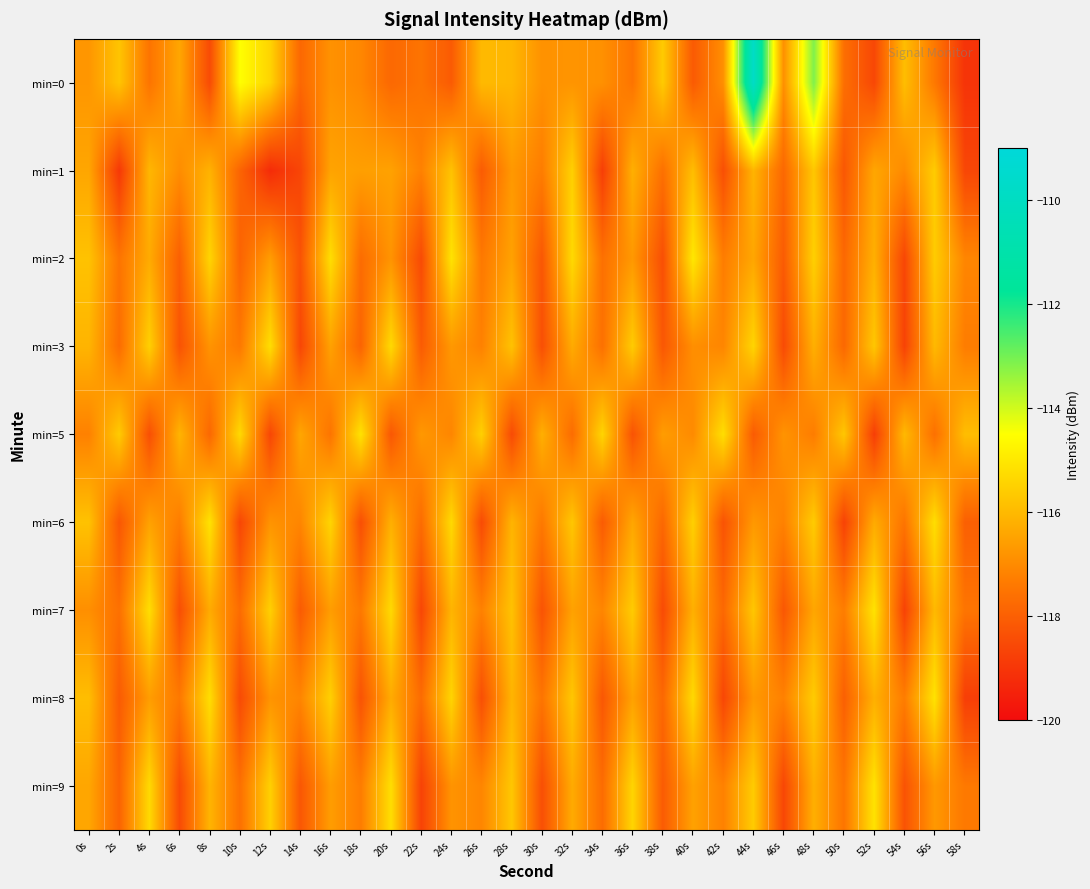

Reading left to right, list all the values displayed in this chart.

min=0: 0s=-116.7	2s=-115.8	4s=-117.5	6s=-116.4	8s=-118.5	10s=-114.5	12s=-115.4	14s=-117.8	16s=-116.8	18s=-117.1	20s=-117.8	22s=-117.5	24s=-118.1	26s=-116.0	28s=-116.0	30s=-116.8	32s=-116.8	34s=-116.9	36s=-117.5	38s=-115.6	40s=-118.1	42s=-116.9	44s=-109.8	46s=-116.9	48s=-113.1	50s=-117.6	52s=-118.6	54s=-115.9	56s=-117.4	58s=-119.1
min=1: 0s=-116.4	2s=-118.9	4s=-116.1	6s=-116.9	8s=-116.1	10s=-117.9	12s=-119.2	14s=-118.6	16s=-116.5	18s=-116.6	20s=-116.5	22s=-117.2	24s=-115.8	26s=-118.1	28s=-116.7	30s=-117.3	32s=-115.5	34s=-118.8	36s=-116.2	38s=-117.6	40s=-115.9	42s=-118.4	44s=-116.1	46s=-117.8	48s=-115.7	50s=-118.2	52s=-116.4	54s=-117.0	56s=-115.6	58s=-118.6
min=2: 0s=-115.8	2s=-117.5	4s=-116.3	6s=-118.0	8s=-115.4	10s=-117.9	12s=-116.6	14s=-118.3	16s=-115.2	18s=-117.7	20s=-116.8	22s=-118.5	24s=-115.1	26s=-117.4	28s=-116.5	30s=-118.2	32s=-115.3	34s=-117.6	36s=-116.7	38s=-118.4	40s=-115.0	42s=-117.3	44s=-116.4	46s=-118.1	48s=-115.5	50s=-117.8	52s=-116.2	54s=-118.6	56s=-115.6	58s=-117.1
min=3: 0s=-116.1	2s=-117.7	4s=-115.5	6s=-118.3	8s=-116.8	10s=-117.4	12s=-115.2	14s=-118.6	16s=-116.5	18s=-117.9	20s=-115.3	22s=-118.1	24s=-116.7	26s=-117.2	28s=-115.8	30s=-118.4	32s=-116.3	34s=-117.6	36s=-115.6	38s=-118.2	40s=-116.9	42s=-117.1	44s=-115.4	46s=-118.5	48s=-116.2	50s=-117.8	52s=-115.7	54s=-118.7	56s=-116.0	58s=-117.3
min=5: 0s=-117.2	2s=-115.6	4s=-118.4	6s=-116.1	8s=-117.8	10s=-115.3	12s=-118.6	14s=-116.4	16s=-117.5	18s=-115.1	20s=-118.2	22s=-116.7	24s=-117.1	26s=-115.5	28s=-118.5	30s=-116.2	32s=-117.7	34s=-115.4	36s=-118.3	38s=-116.6	40s=-117.0	42s=-115.2	44s=-118.1	46s=-116.8	48s=-117.3	50s=-115.7	52s=-118.8	54s=-116.0	56s=-117.6	58s=-115.9
min=6: 0s=-115.8	2s=-118.2	4s=-116.5	6s=-117.3	8s=-115.1	10s=-118.6	12s=-116.8	14s=-117.1	16s=-115.4	18s=-118.4	20s=-116.2	22s=-117.7	24s=-115.3	26s=-118.5	28s=-116.1	30s=-117.4	32s=-115.7	34s=-118.1	36s=-116.4	38s=-117.8	40s=-115.5	42s=-118.3	44s=-116.7	46s=-117.2	48s=-115.6	50s=-118.7	52s=-116.3	54s=-117.5	56s=-115.2	58s=-118.0
min=7: 0s=-116.9	2s=-117.6	4s=-115.2	6s=-118.4	8s=-116.3	10s=-117.7	12s=-115.5	14s=-118.1	16s=-116.6	18s=-117.4	20s=-115.3	22s=-118.6	24s=-116.1	26s=-117.2	28s=-115.8	30s=-118.3	32s=-116.5	34s=-117.1	36s=-115.6	38s=-118.5	40s=-116.2	42s=-117.8	44s=-115.7	46s=-118.2	48s=-116.4	50s=-117.3	52s=-115.1	54s=-118.7	56s=-116.0	58s=-117.5
min=8: 0s=-115.9	2s=-118.1	4s=-116.6	6s=-117.4	8s=-115.2	10s=-118.5	12s=-116.8	14s=-117.1	16s=-115.5	18s=-118.3	20s=-116.3	22s=-117.7	24s=-115.4	26s=-118.4	28s=-116.1	30s=-117.5	32s=-115.7	34s=-118.2	36s=-116.5	38s=-117.8	40s=-115.3	42s=-118.6	44s=-116.7	46s=-117.2	48s=-115.6	50s=-118.0	52s=-116.2	54s=-117.3	56s=-115.1	58s=-118.8
min=9: 0s=-116.4	2s=-117.9	4s=-115.3	6s=-118.5	8s=-116.1	10s=-117.6	12s=-115.5	14s=-118.2	16s=-116.6	18s=-117.3	20s=-115.2	22s=-118.7	24s=-116.8	26s=-117.1	28s=-115.7	30s=-118.4	32s=-116.3	34s=-117.7	36s=-115.4	38s=-118.1	40s=-116.5	42s=-117.2	44s=-115.6	46s=-118.6	48s=-116.2	50s=-117.5	52s=-115.1	54s=-118.3	56s=-116.7	58s=-117.4